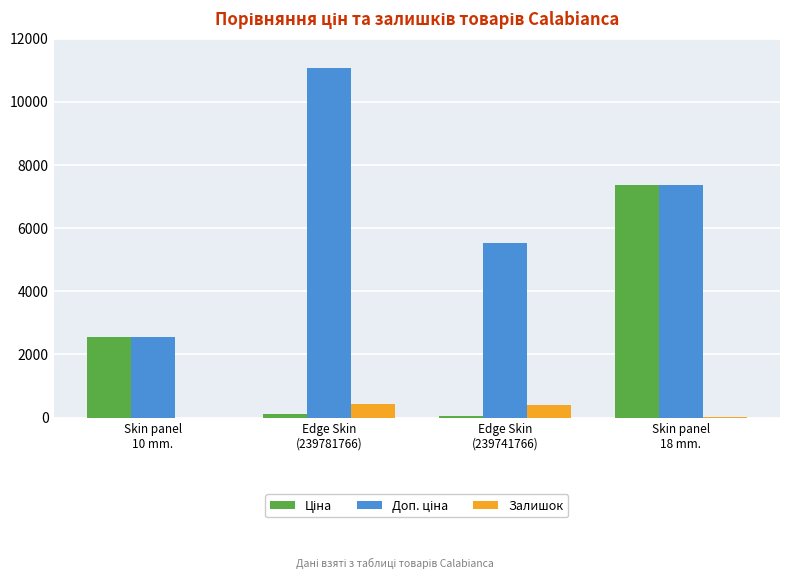

How many distinct data groups are displayed?

3